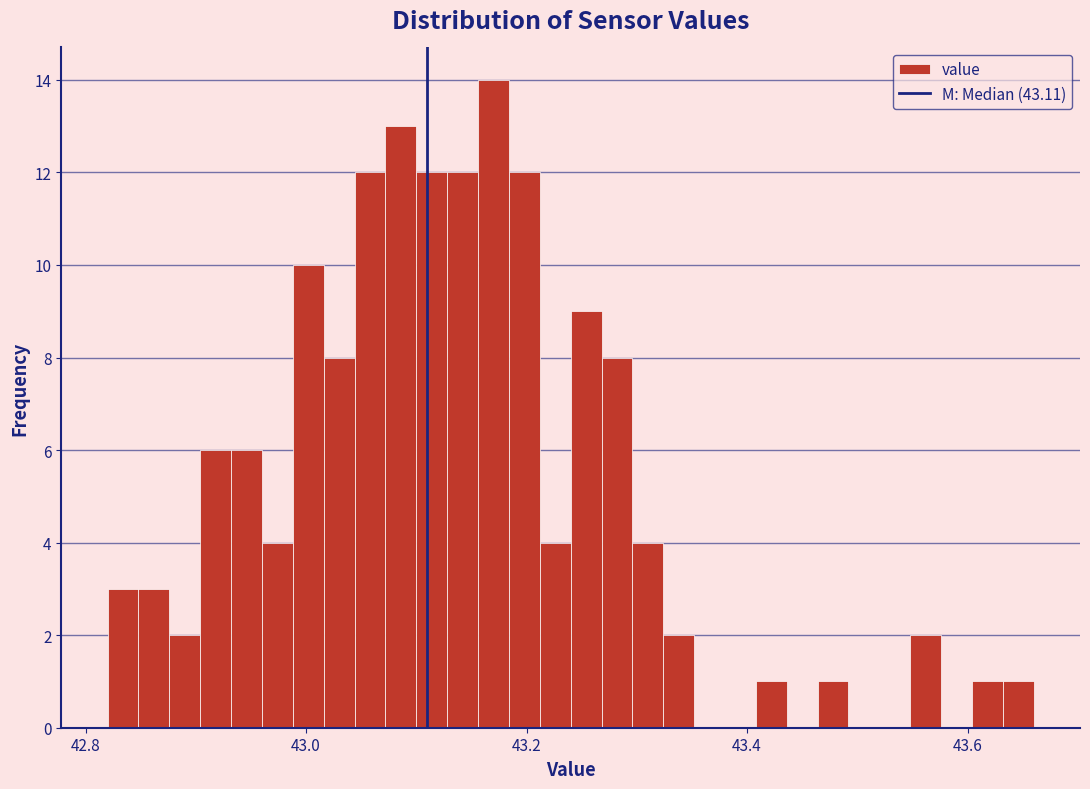

Around what value on the x-axis is the tallest bar? Give the approximate position of its centre, as read against the axis.

43.18